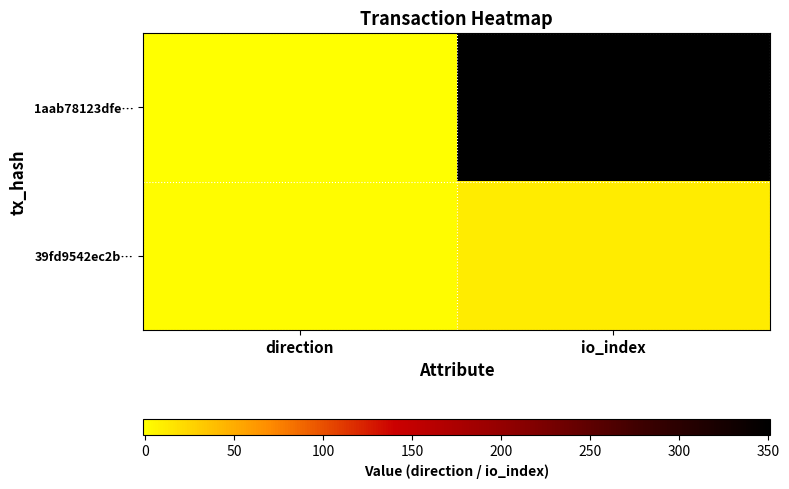

What is the greatest value displayed?

351